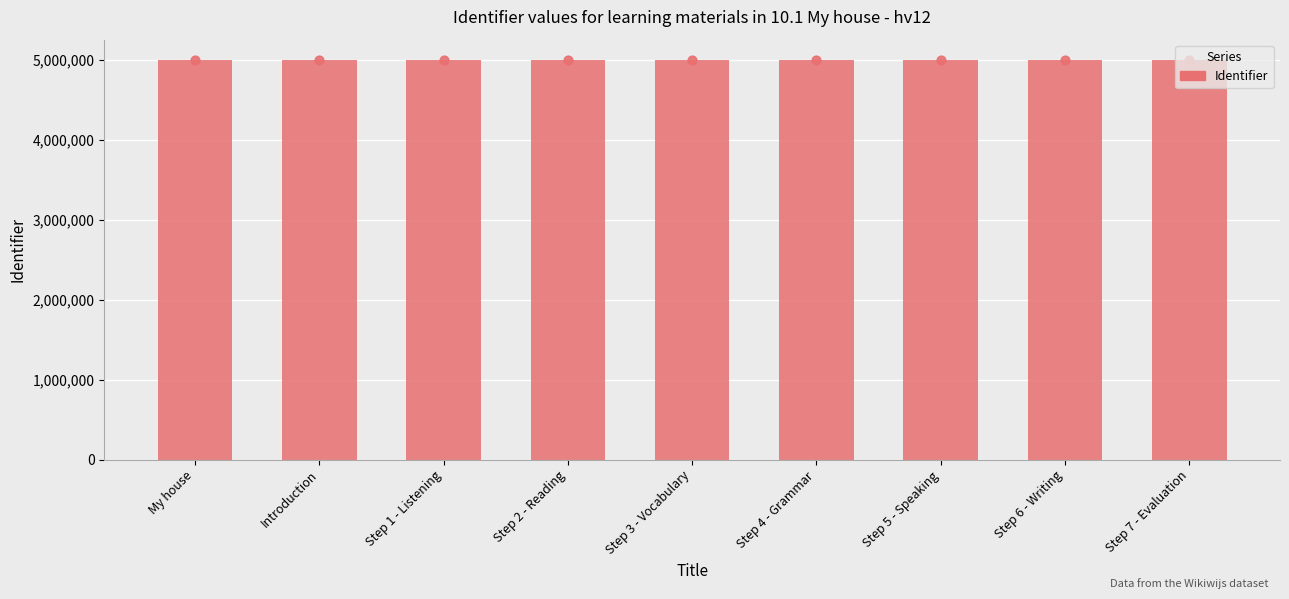

What is the ratio of the value at Step 3 - Vocabulary to the value at Introduction?

1.0